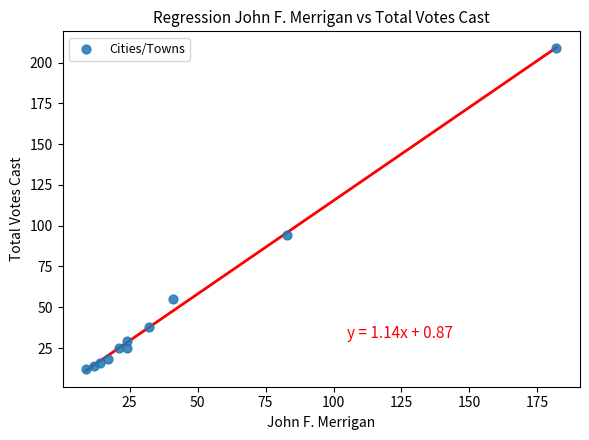

What is the average X value?

42